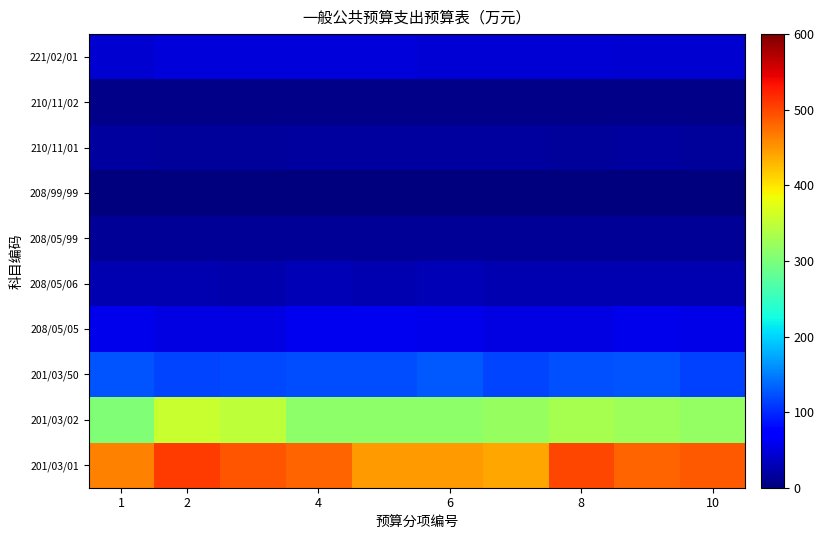

Which series has the largest total across all categories?

201/03/01